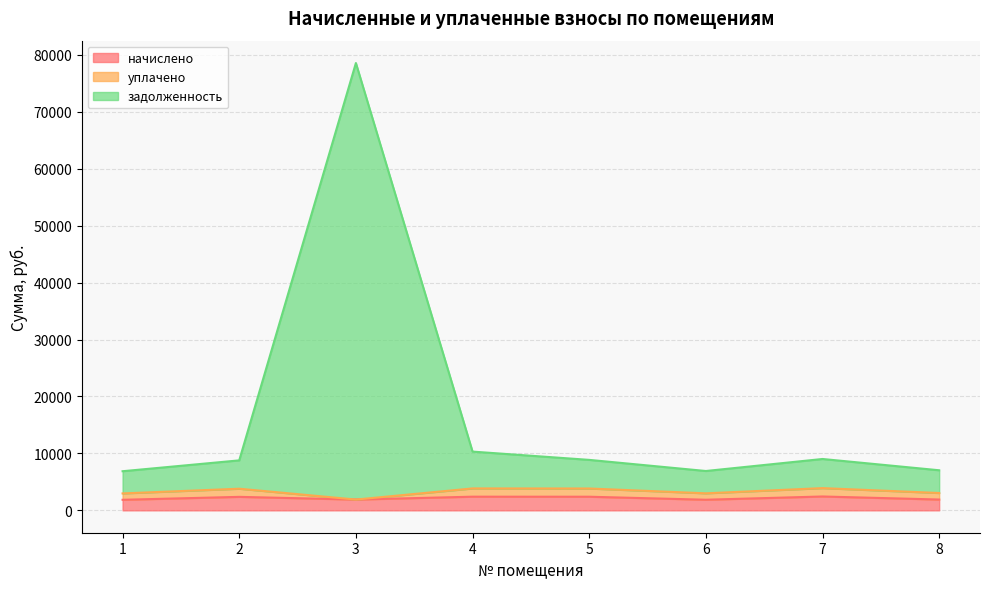

The value of начислено at 7 is 2436.4. True or false?

True